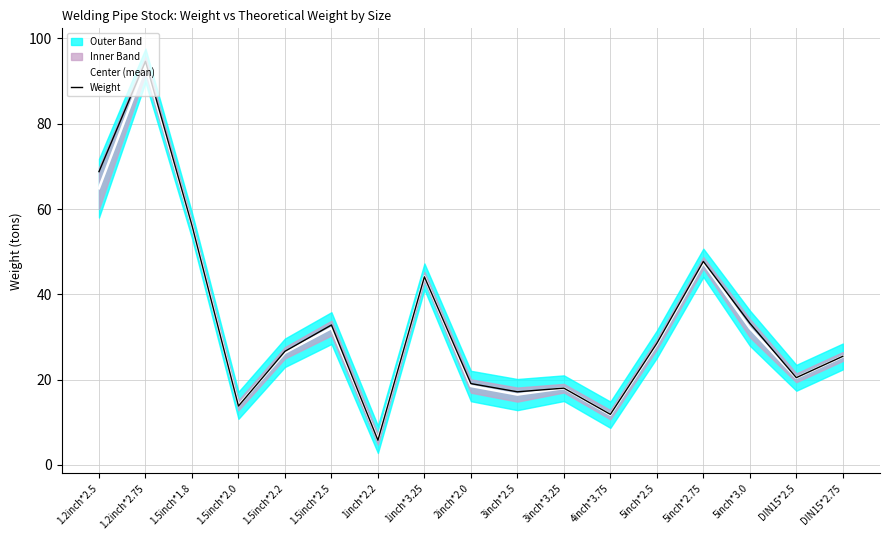

The value of Weight at 1.5inch*2.2 is 38.3. True or false?

False